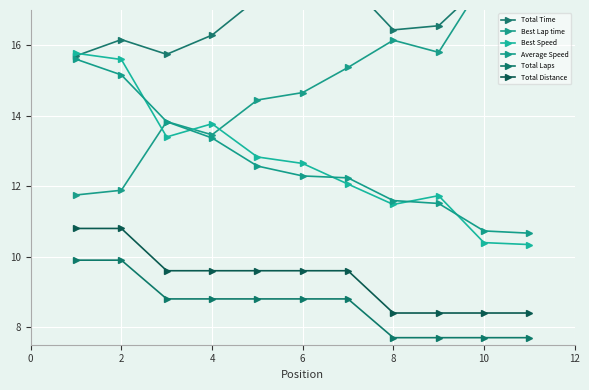

How many values in the Average Speed series are below 12?

4